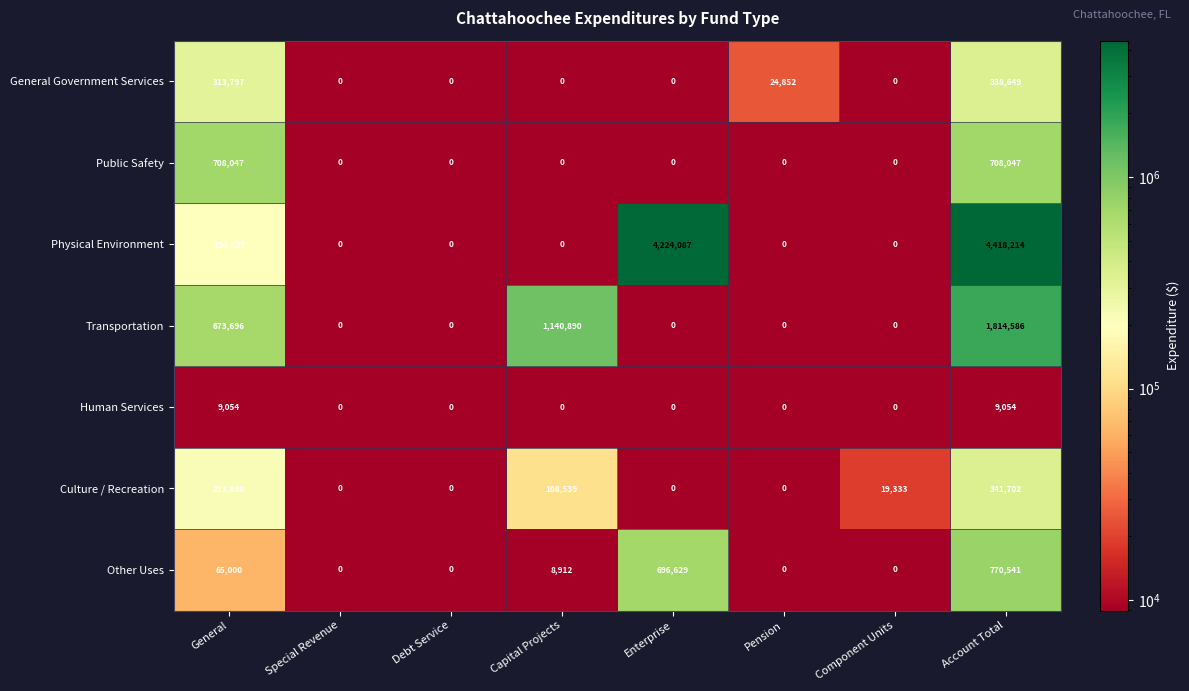

Which series has the largest total across all categories?

Physical Environment